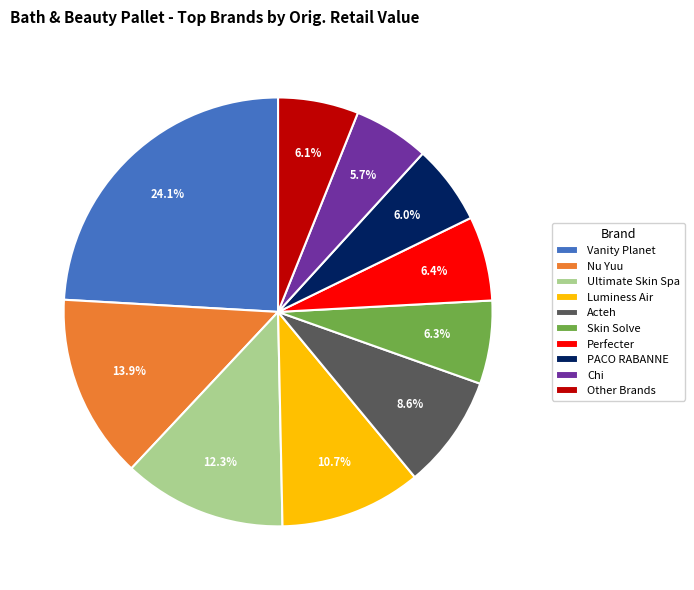

Is there a majority slice in this chart?

No